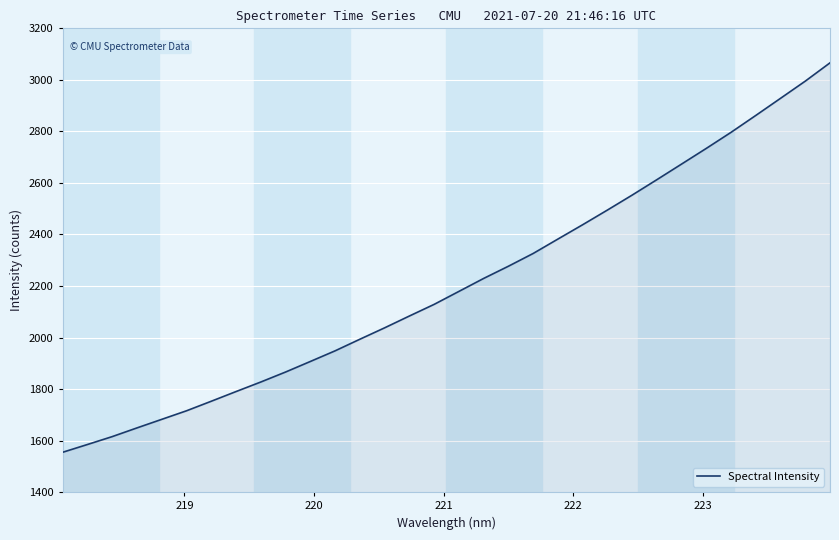

True or false: there are more than 0 points higher than both neighbors.

False